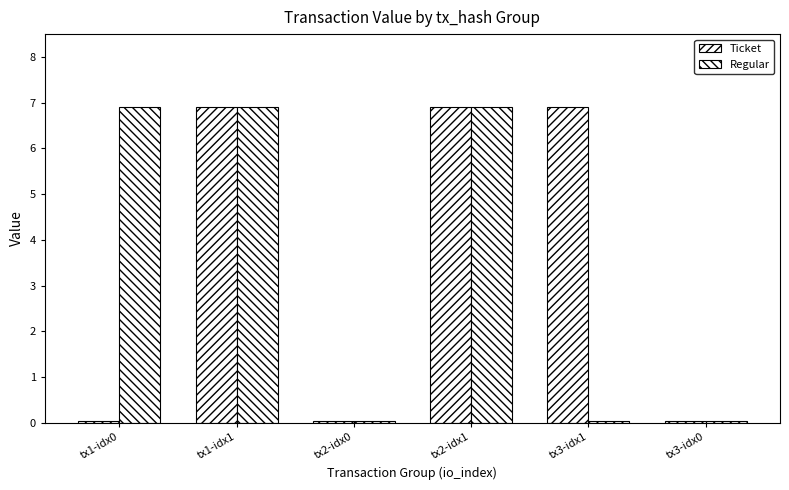

What position from the left is tx2-idx0?

3